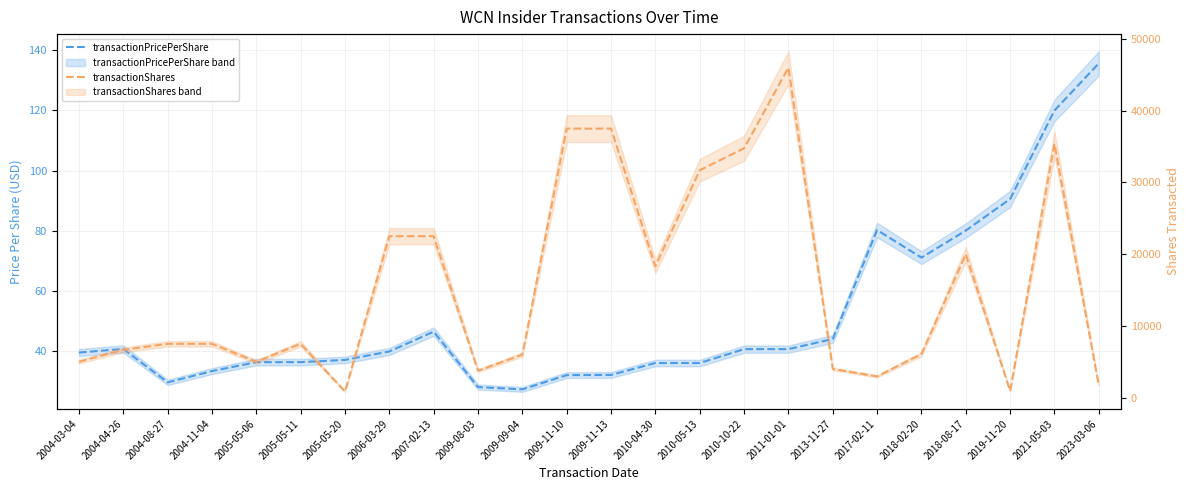

What is the average value of the transactionShares series?

15482.4